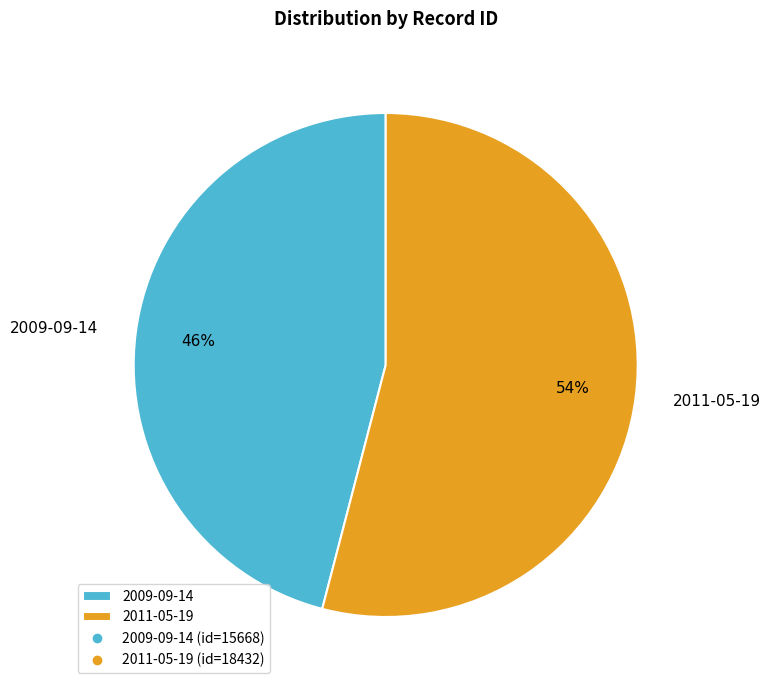

True or false: 2009-09-14 accounts for 46% of the total.

True